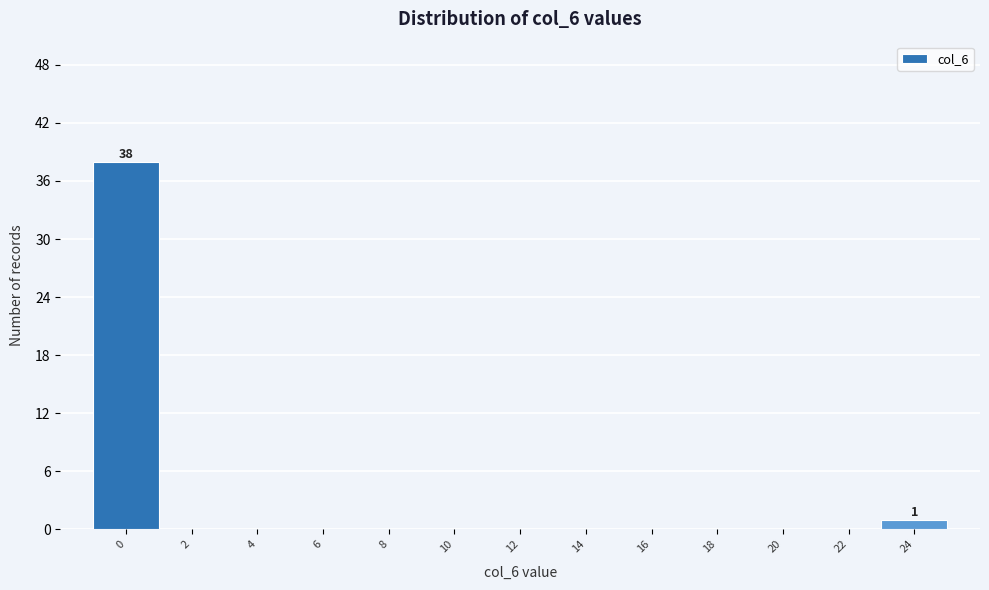

Reading left to right, extract all data points from this chart.

0=38	2=0	4=0	6=0	8=0	10=0	12=0	14=0	16=0	18=0	20=0	22=0	24=1